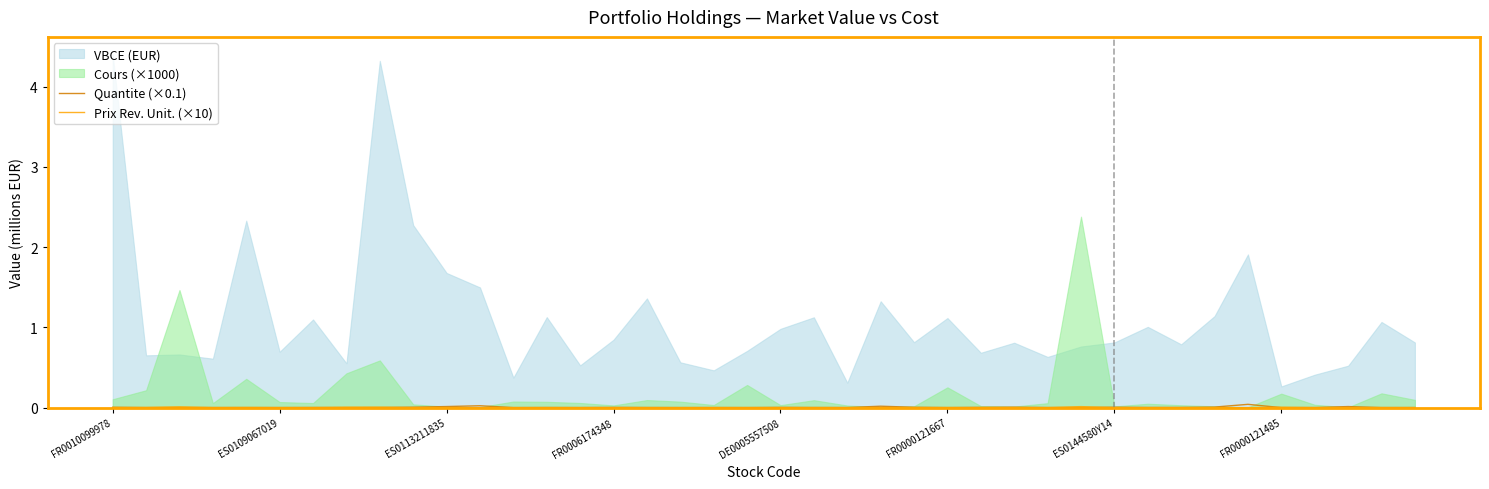

List the labels in order of Quantite (×0.1) value, largest first.

34, 11, 23, 10, 37, 33, 27, 9, 30, 24, FR0010099978, 26, 20, 15, 32, 31, ES0144580Y14, 13, 16, 18, 21, 22, 36, 28, FR0006174348, FR0000121667, 14, 39, 17, 8, DE0005557508, 38, 12, 25, ES0109067019, 19, 35, FR0000121485, ES0113211835, 29